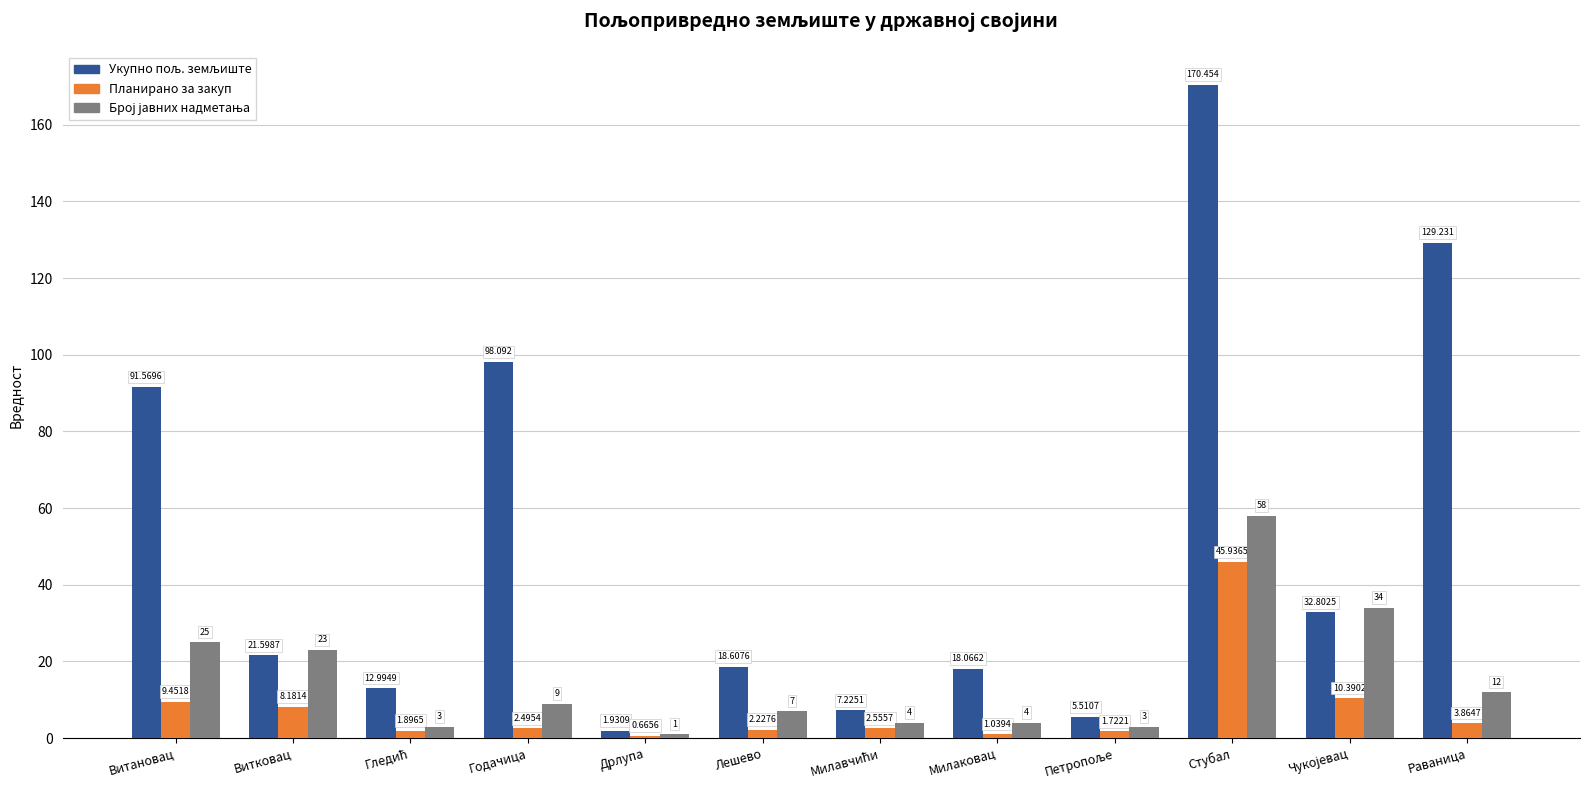

Which category has the highest value across all series?

Стубал